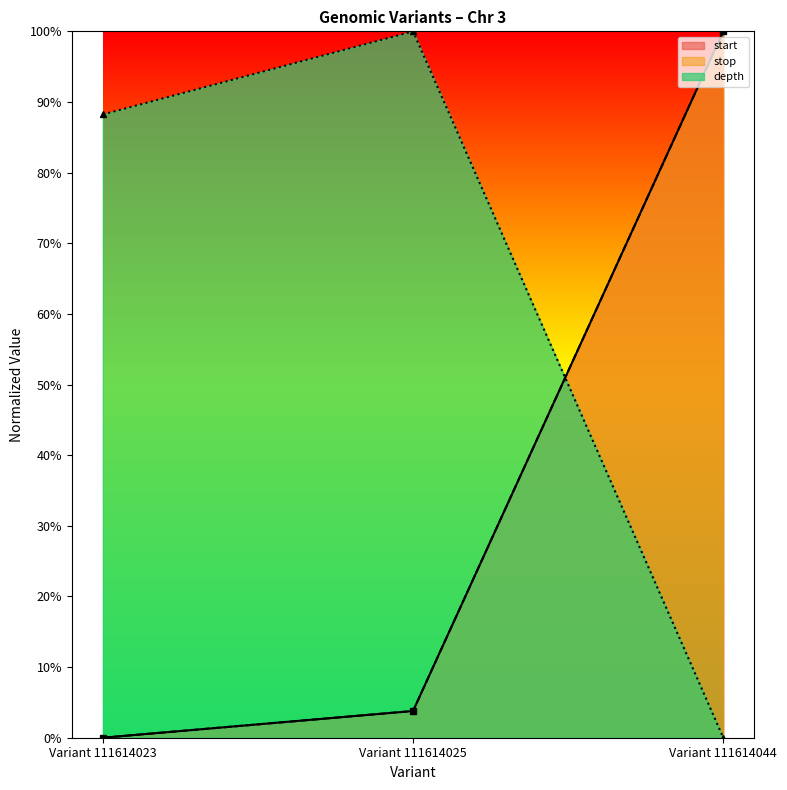

Is the value of start at Variant 111614023 greater than the value of stop at Variant 111614025?

No